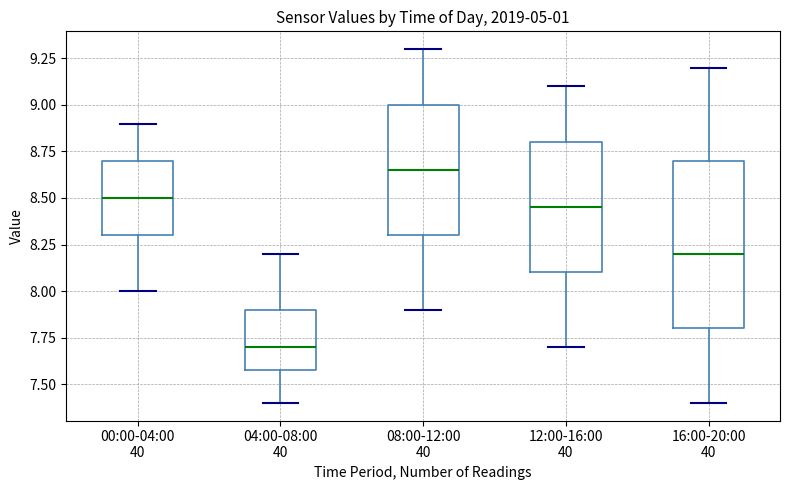

Where does the lower whisker of the box for 00:00-04:00 40 end on the y-axis? The values are not printed on the chart, so give them approximately, as read against the axis.

8.00